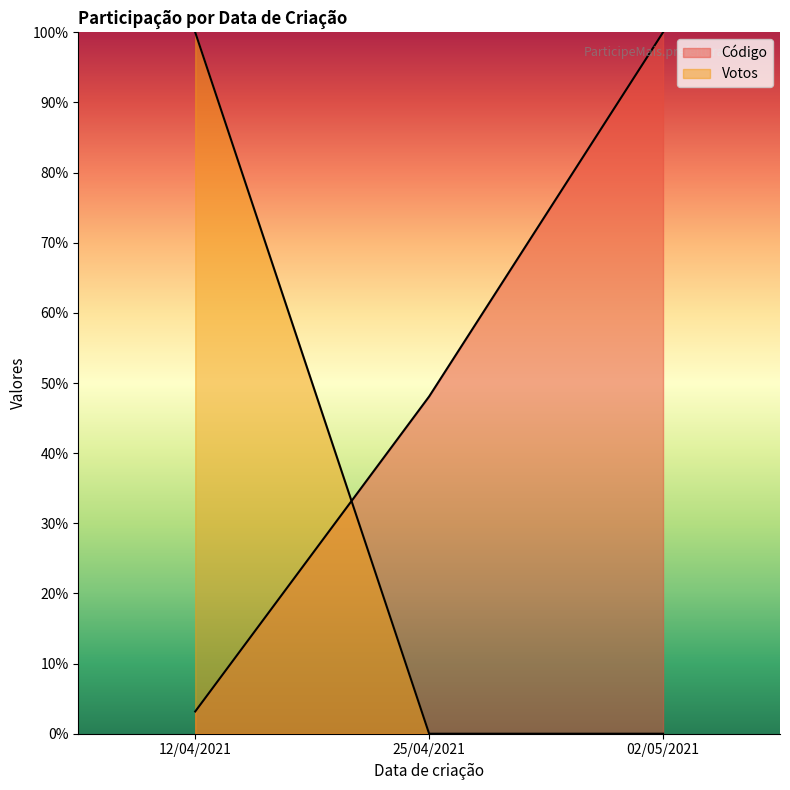

Between 25/04/2021 and 02/05/2021, which series saw the biggest shift?

Código